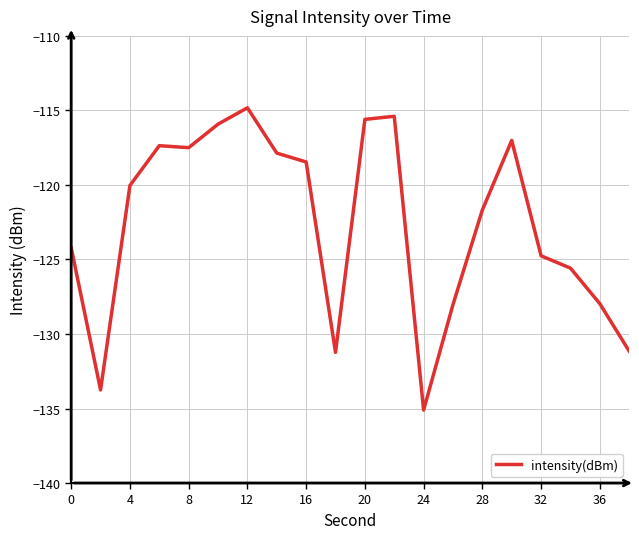

How many lines are shown in the chart?

1